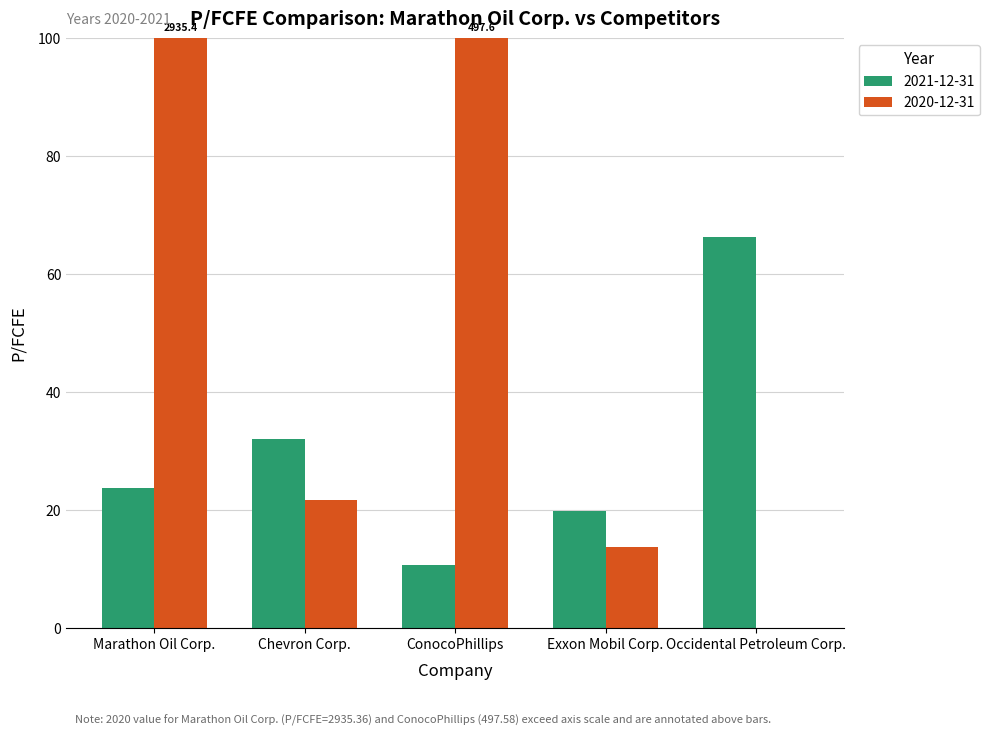

What is the sum of the 2021-12-31 values at ConocoPhillips and Marathon Oil Corp.?

34.3